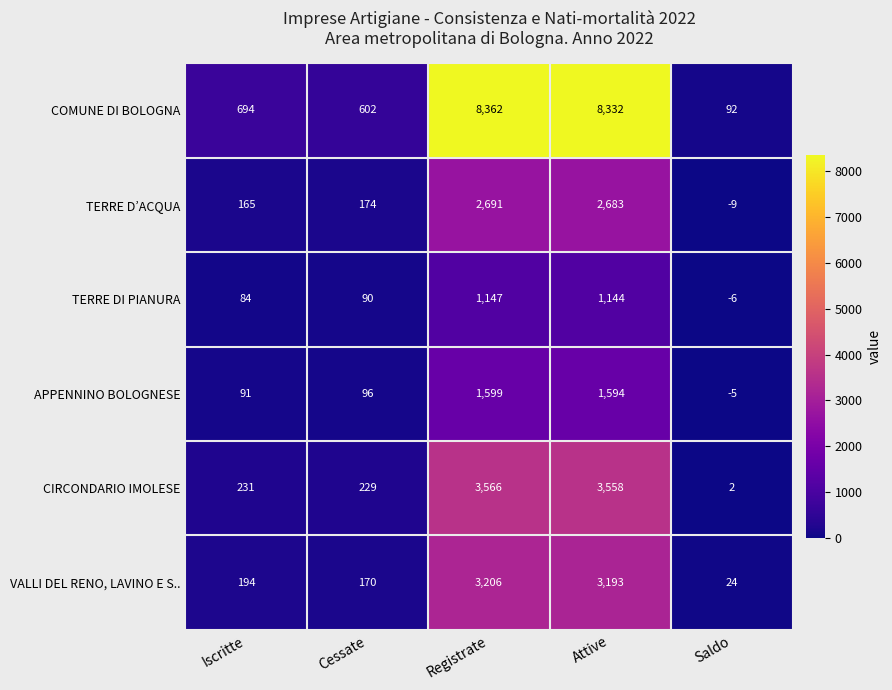

At which label is COMUNE DI BOLOGNA closest to 4227?

Iscritte